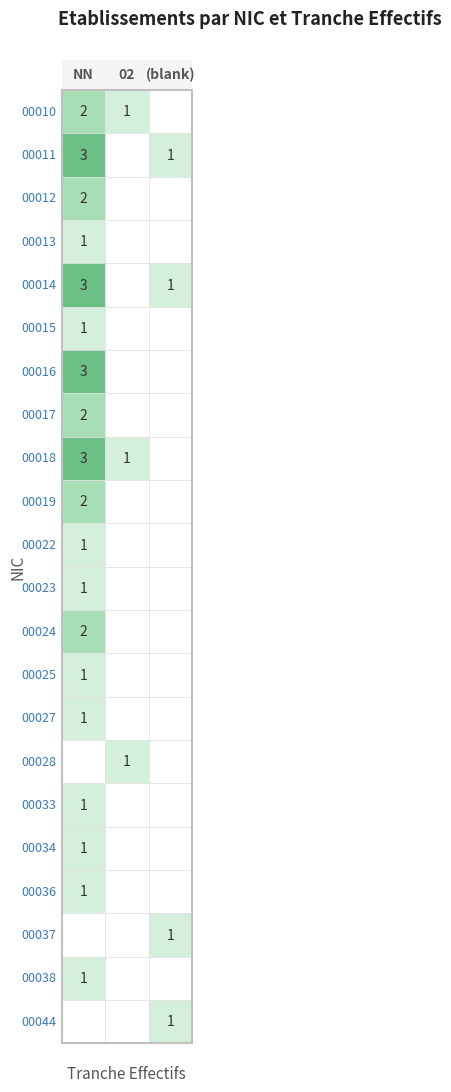

What is the spread (max minus min) of values at 02?

1